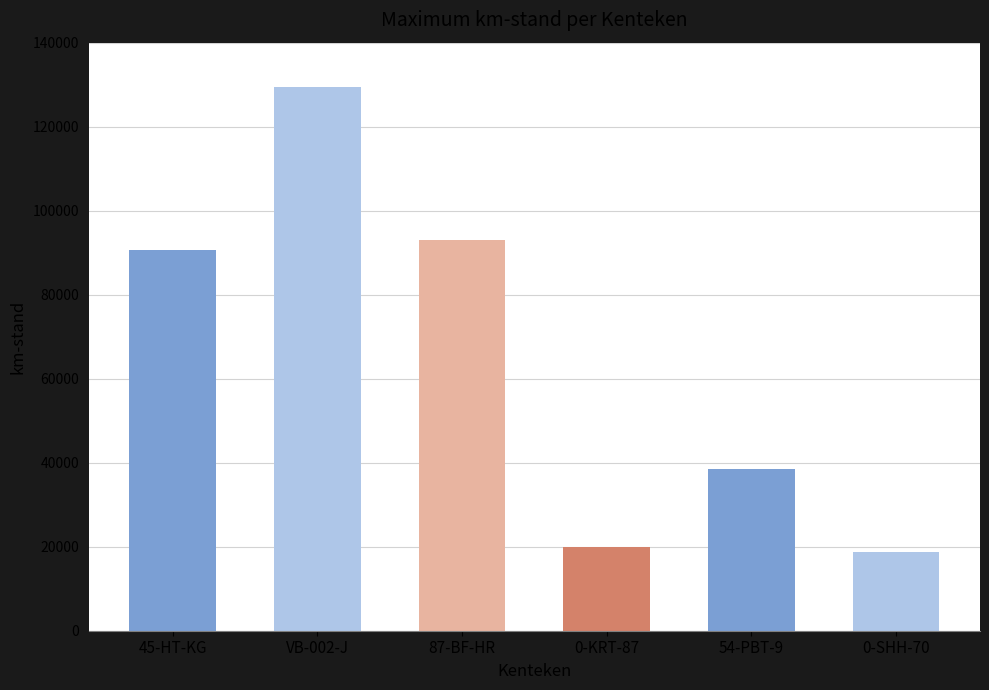

Does the chart contain stacked bars?

No